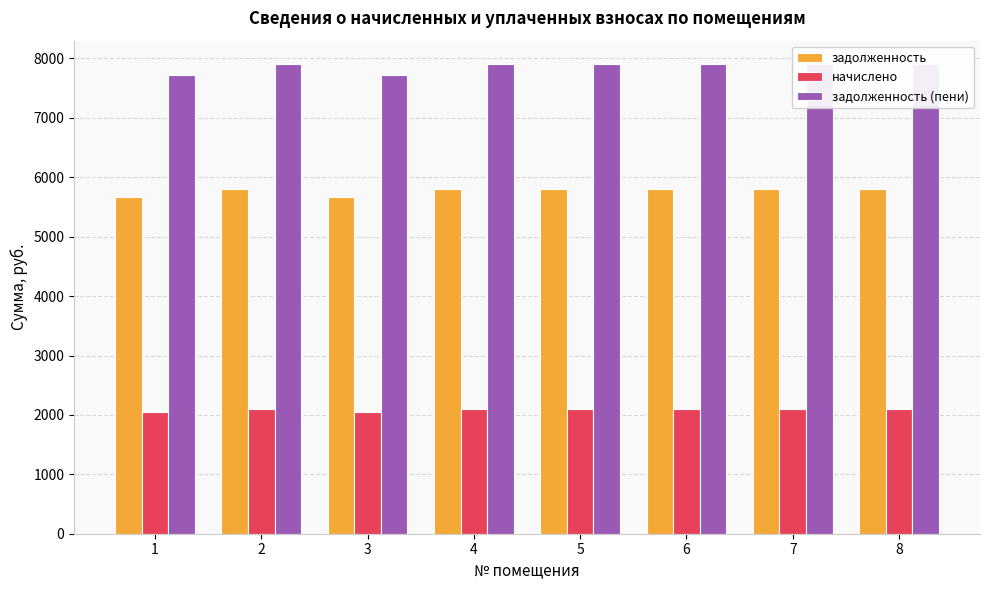

Does the chart contain any negative values?

No